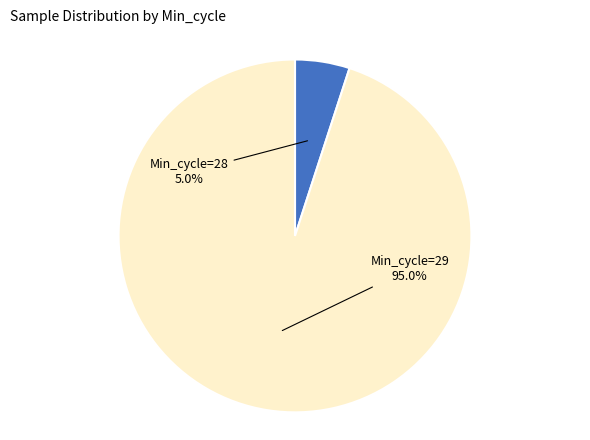

What is the total percentage of Min_cycle=28 and Min_cycle=29?

100.0%